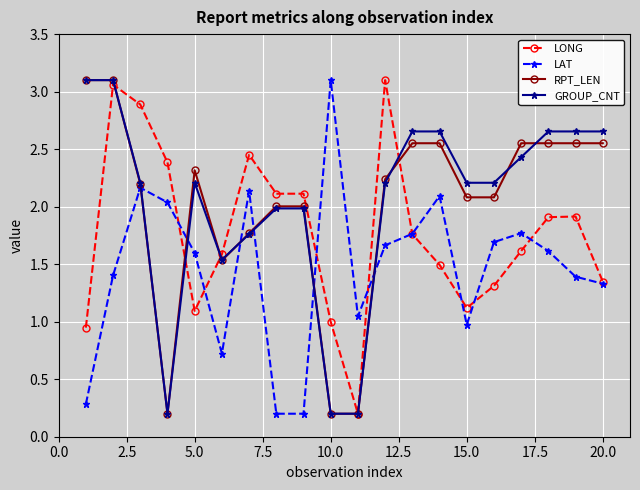

At how many categories does at least one series exceed 0?

20